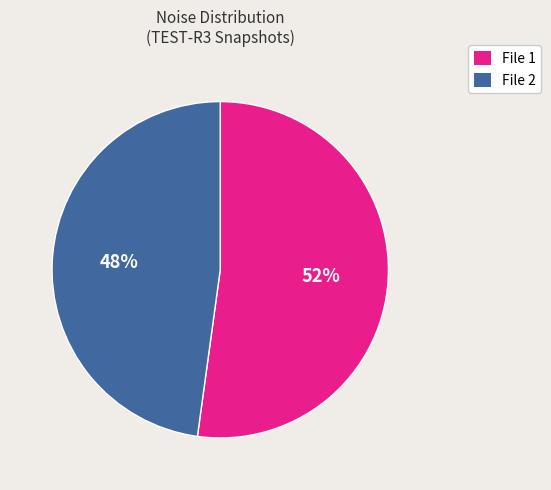

How many segments does this pie chart have?

2